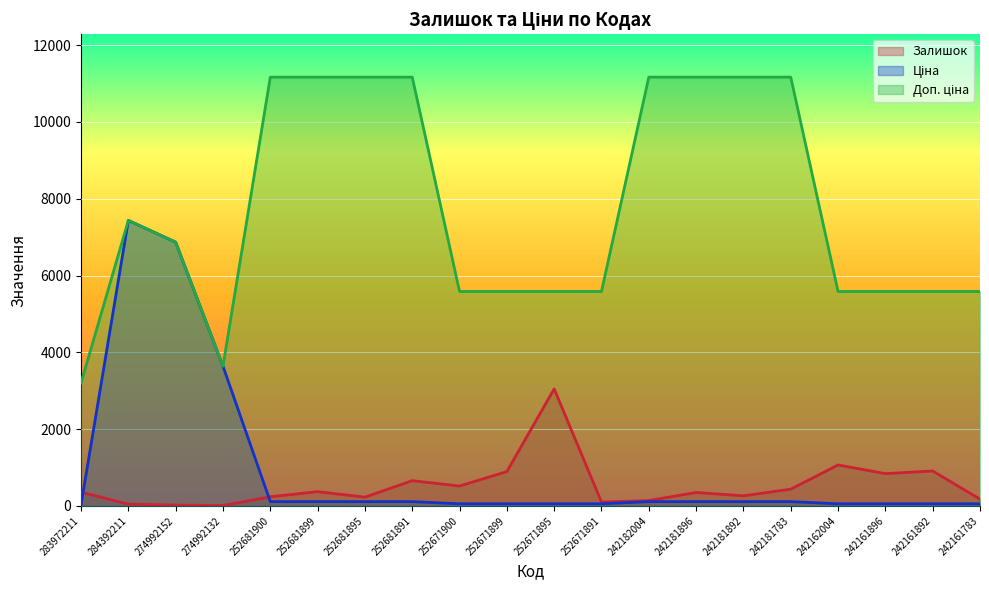

At which label does Ціна first exceed 111?

284392211